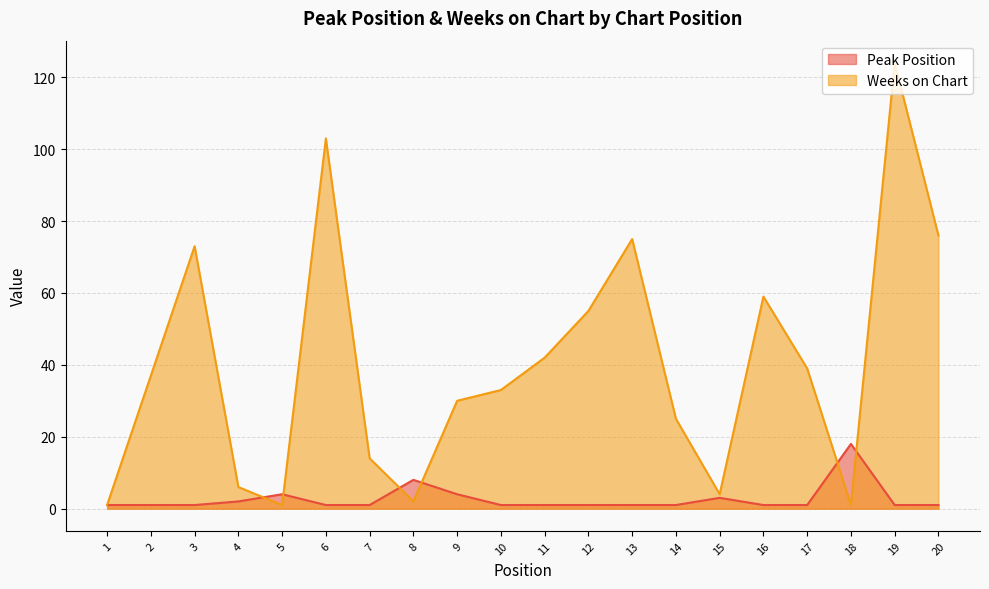

How many data points in Weeks on Chart are above 37?

9